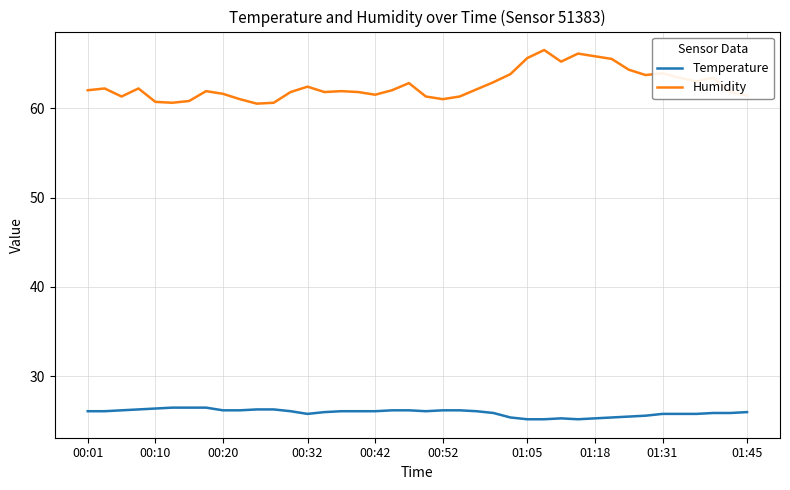

At how many categories does at least one series exceed 27?

40